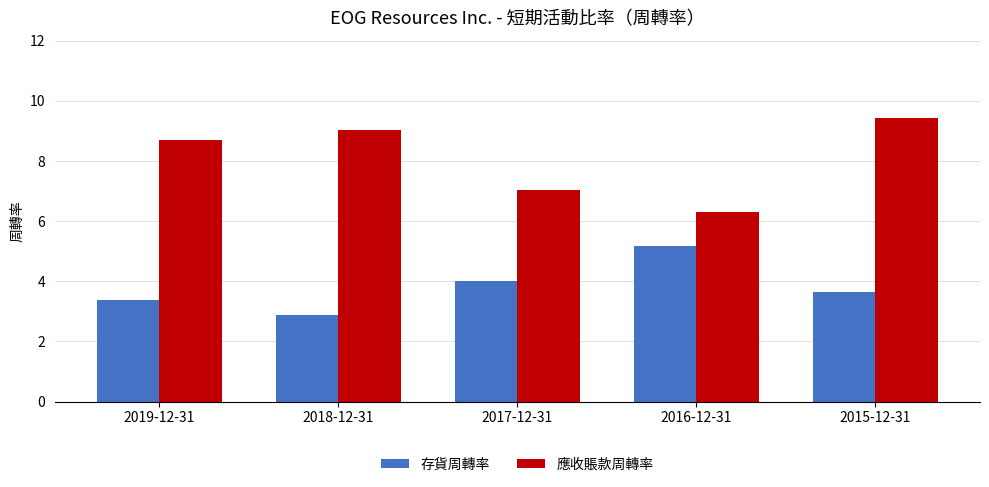

What is the label of the 3rd bar from the left?

2017-12-31